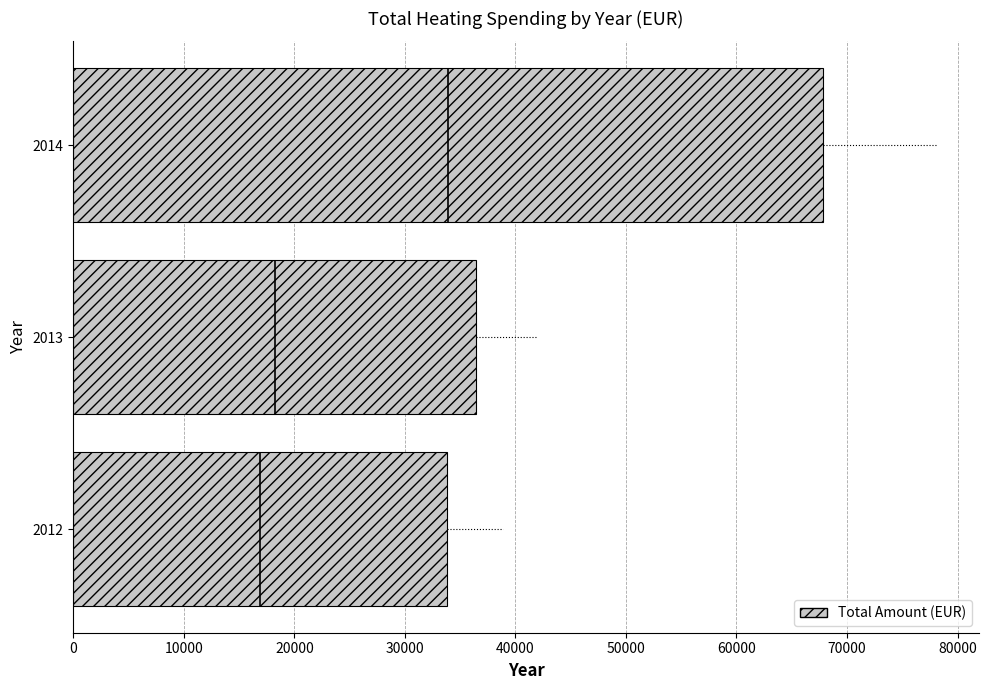

Are the bars grouped side by side (vs. stacked)?

No